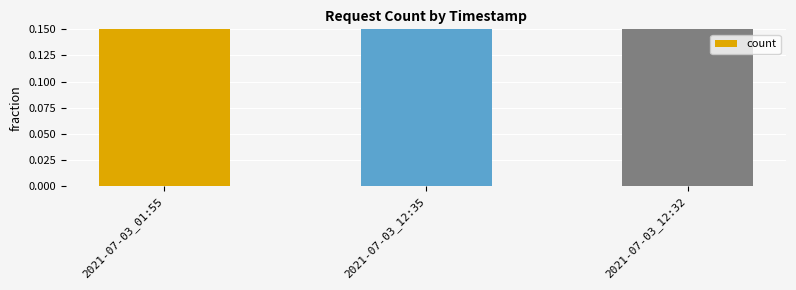

Which has a higher value, 2021-07-03_12:35 or 2021-07-03_12:32?

2021-07-03_12:35